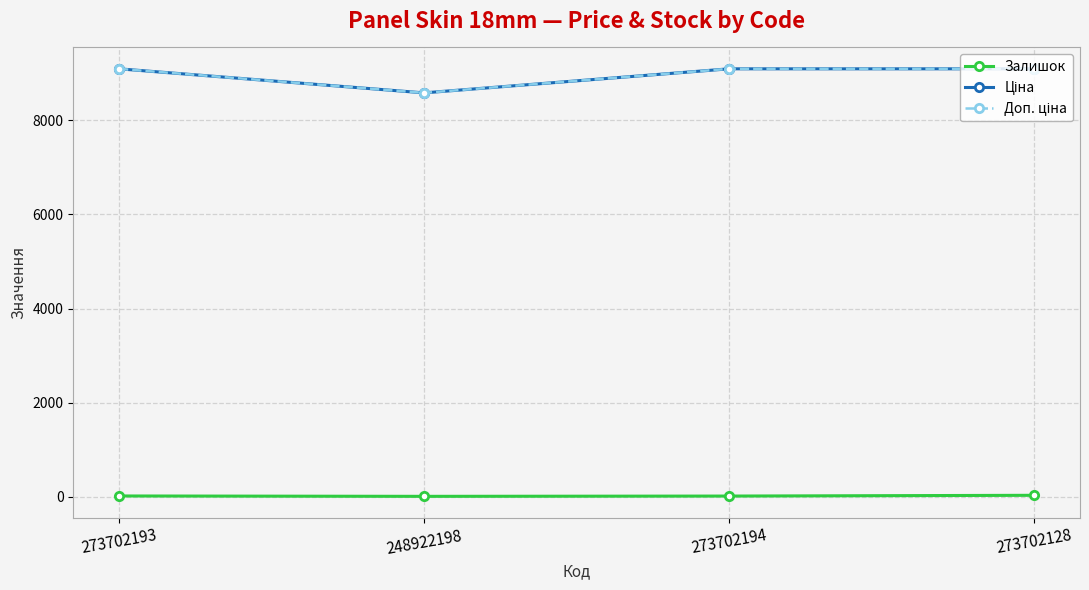

Is this an area chart (filled region under the line)?

No